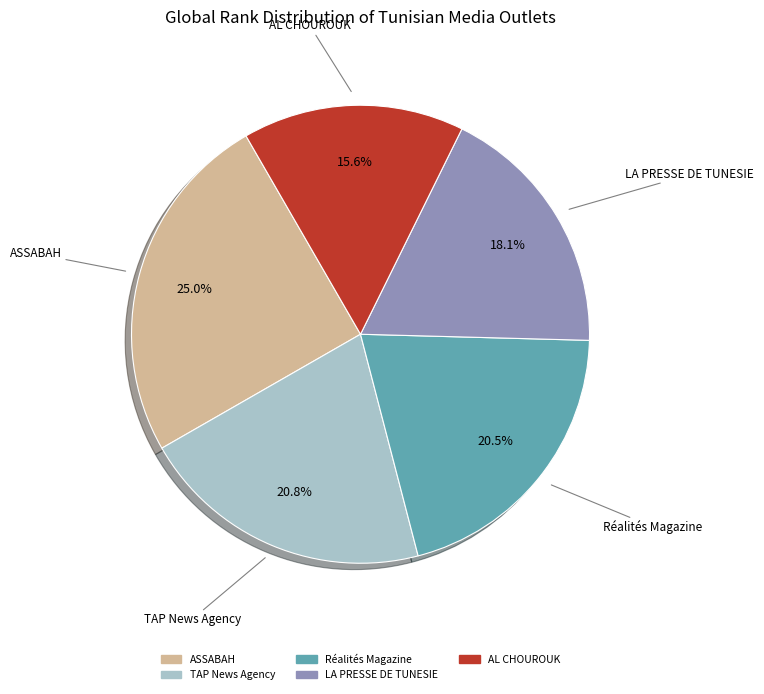

Which has a higher value, Réalités Magazine or LA PRESSE DE TUNESIE?

Réalités Magazine